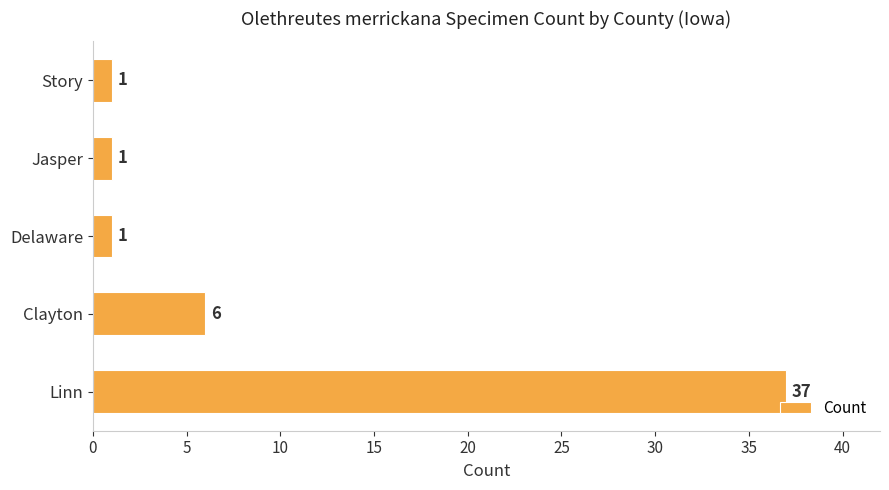

The chart shows a value of 1 at Delaware. True or false?

True